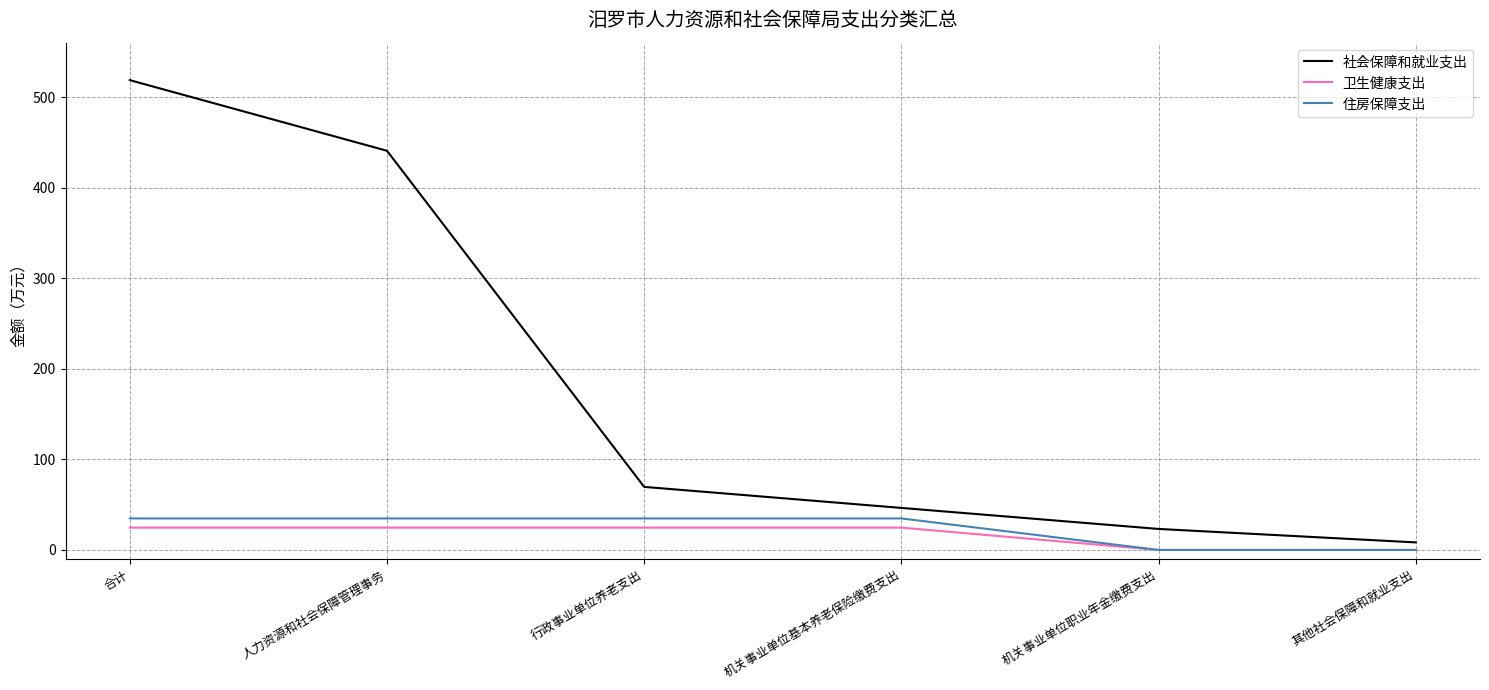

Which series has the largest total across all categories?

社会保障和就业支出